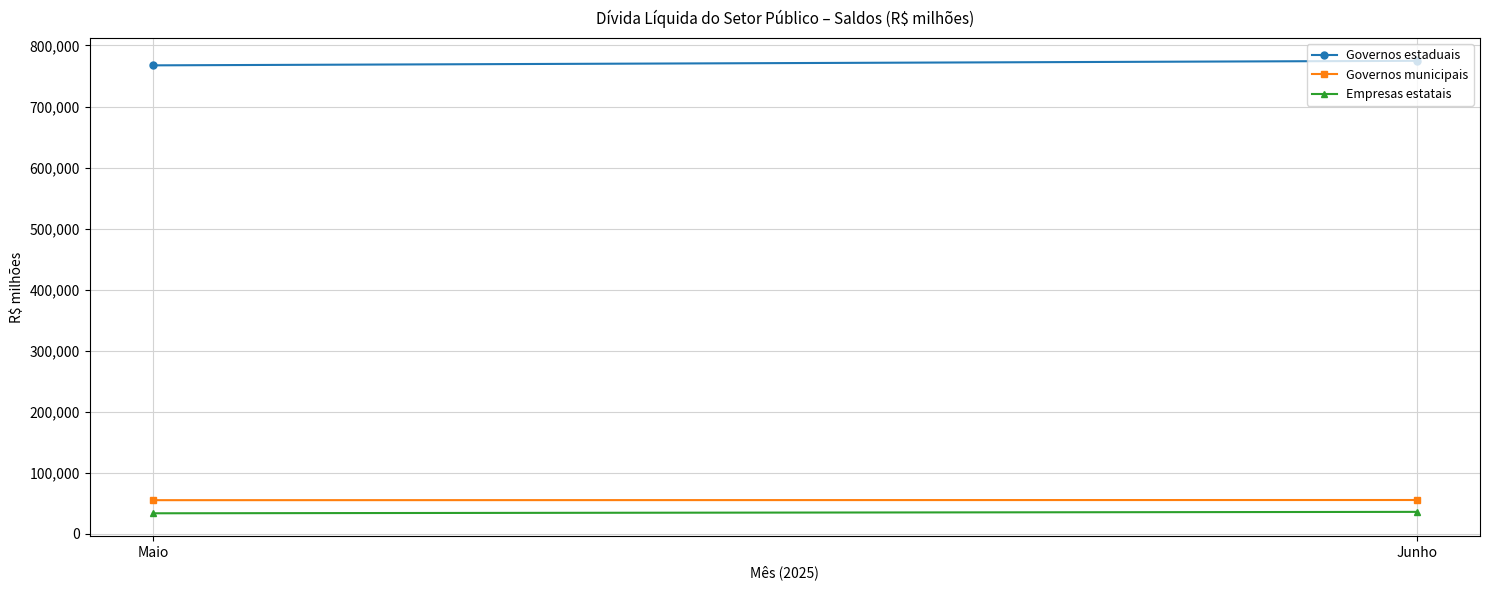

Reading left to right, list all the values displayed in this chart.

Governos estaduais: 767469.1	774883.3
Governos municipais: 55239.5	55505.4
Empresas estatais: 33761.5	36082.9